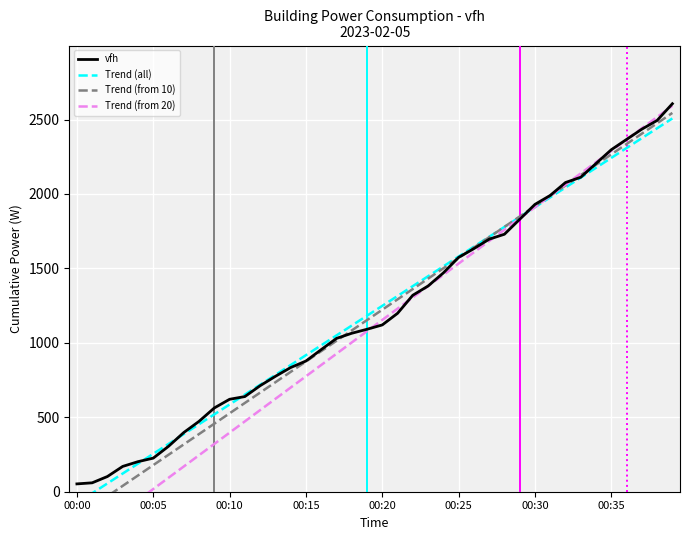

Between which two adjacent categories do vfh and Trend (from 10) first intersect?

17 and 18